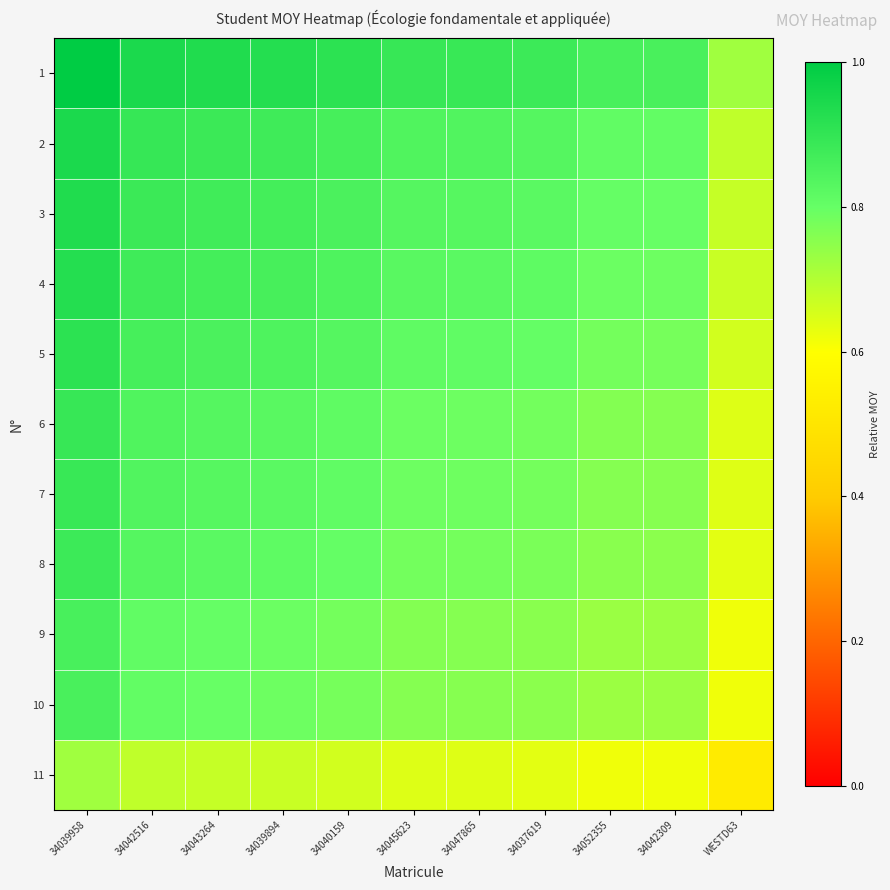

List the series in order of their peak value, highest first.

1, 2, 3, 4, 5, 6, 7, 8, 9, 10, 11